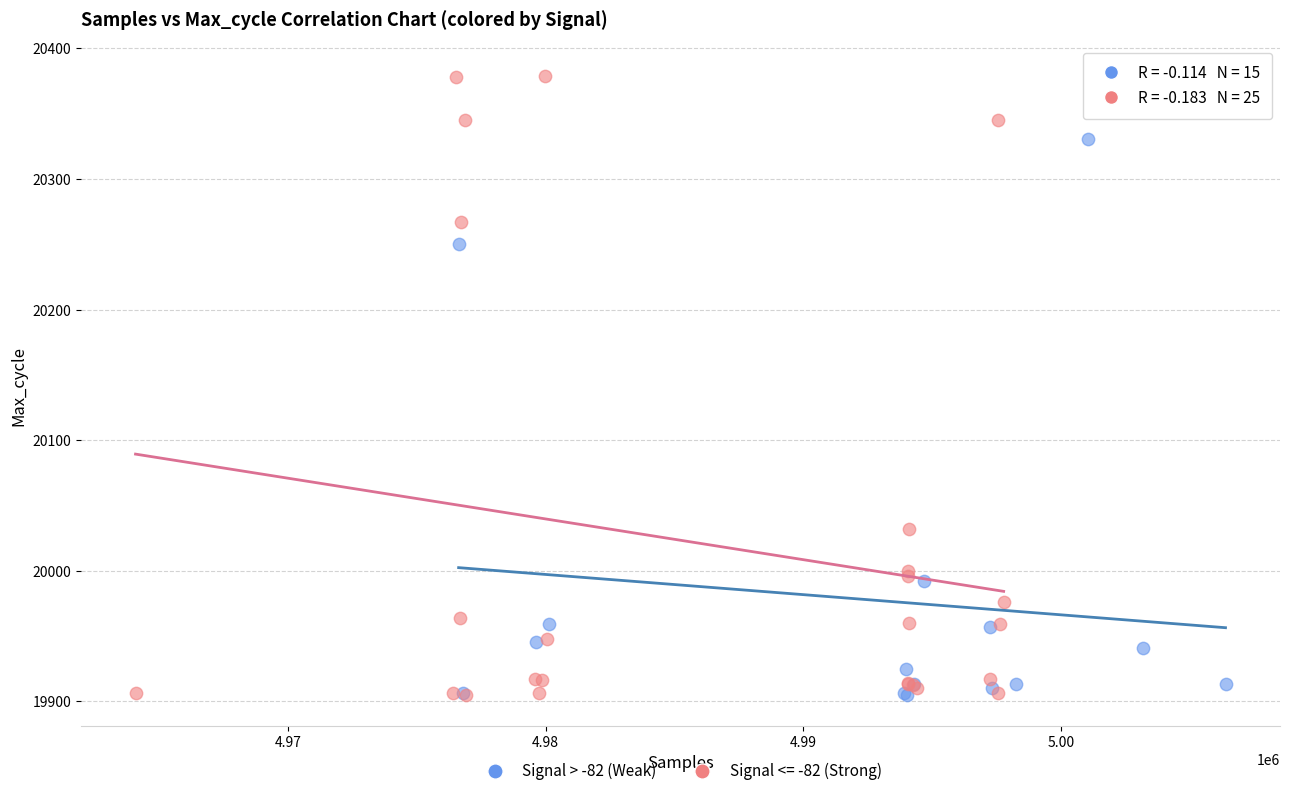

Which series has the largest Y range (max minus min)?

Signal <= -82 (Strong)